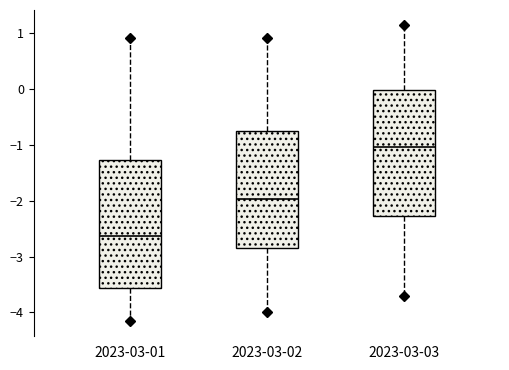

Reading left to right, transcribe this box plot: for each box, give where its median line is, the range the box spans, and where its two whiskers end, as read against the y-axis. The values are not printed on the chart, so give them approximately, as read against the axis.

2023-03-01: median -2.6, box -3.6 to -1.3, whiskers -4.2 to 0.9
2023-03-02: median -2.0, box -2.8 to -0.8, whiskers -4.0 to 0.9
2023-03-03: median -1.0, box -2.3 to 0.0, whiskers -3.7 to 1.1